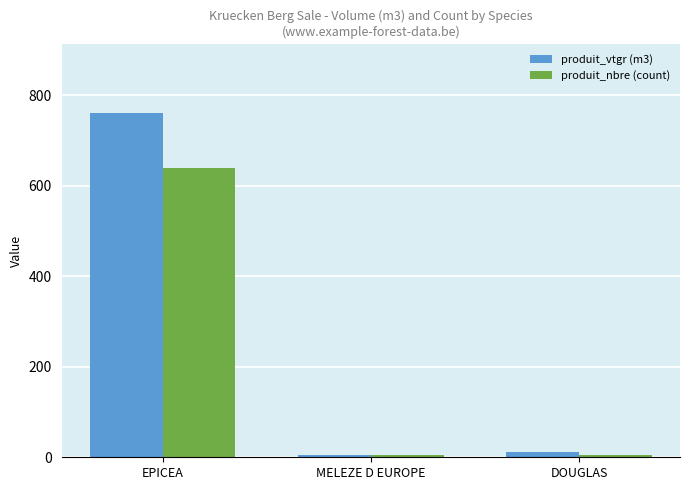

How many bars are there in total?

6